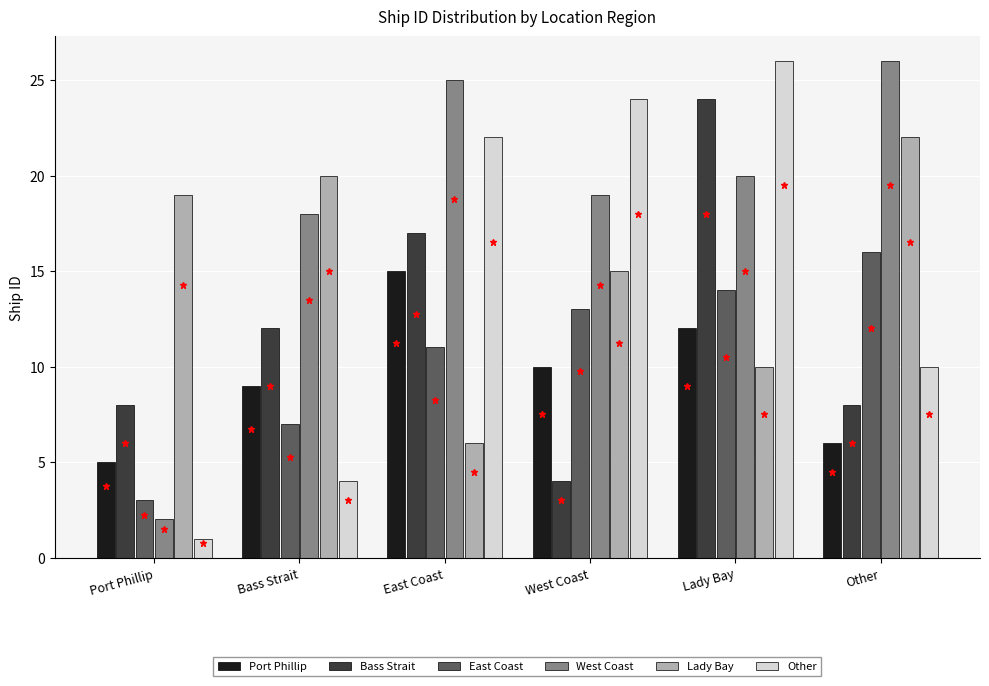

What is the difference between the highest and lowest values at Bass Strait?

16